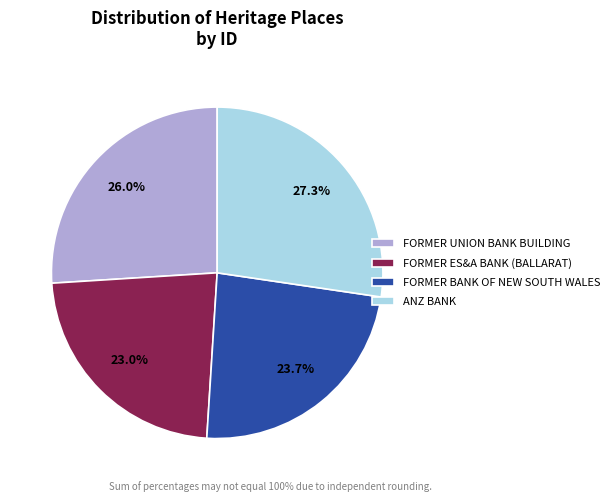

To the nearest percent, what percentage of the pie is FORMER UNION BANK BUILDING?

26%